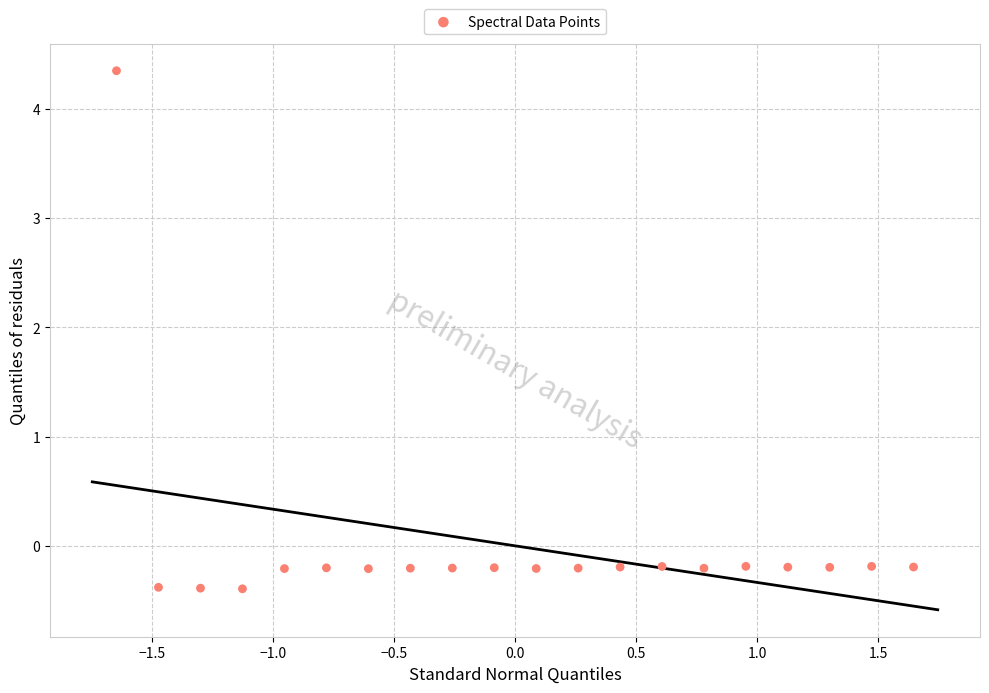

What is the range of Y values (max minus min)?

4.7